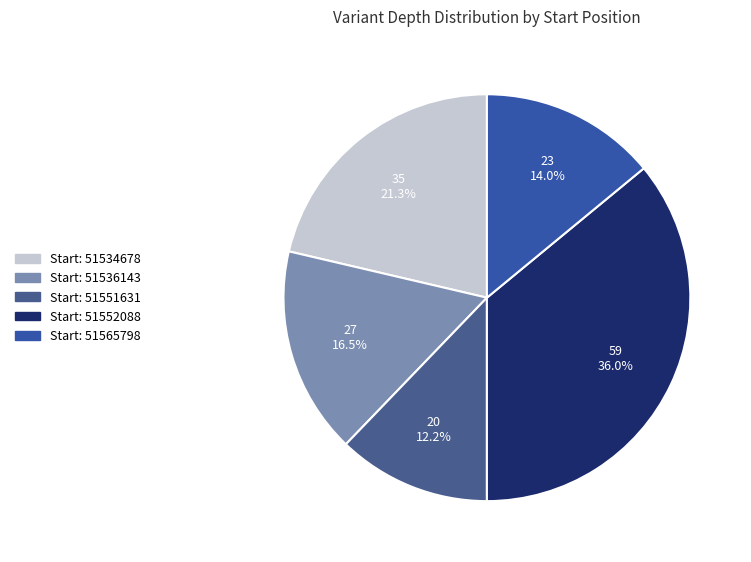

How many slices are in this pie chart?

5